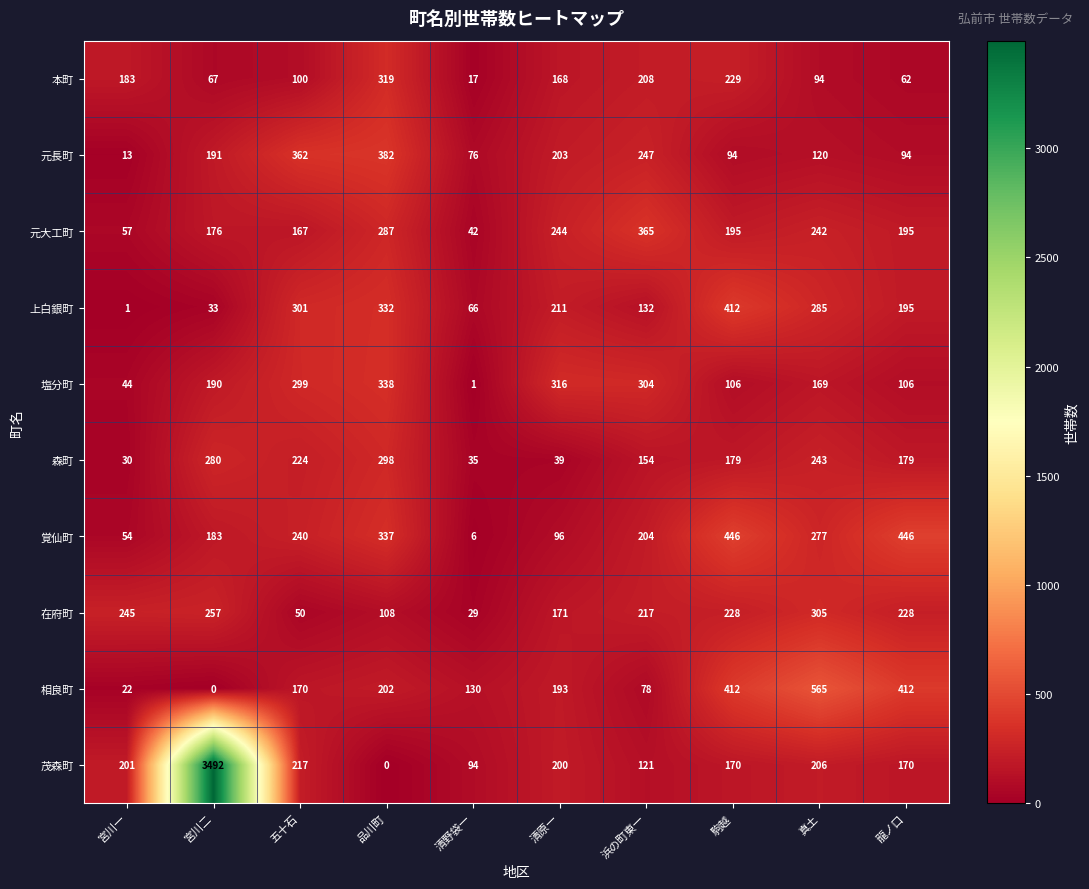

The value of 相良町 at 宮川二 is -322. True or false?

False